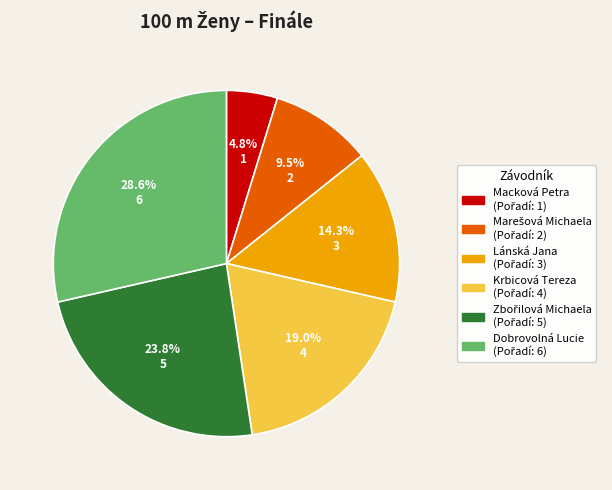

Which slice is the largest?

Dobrovolná Lucie